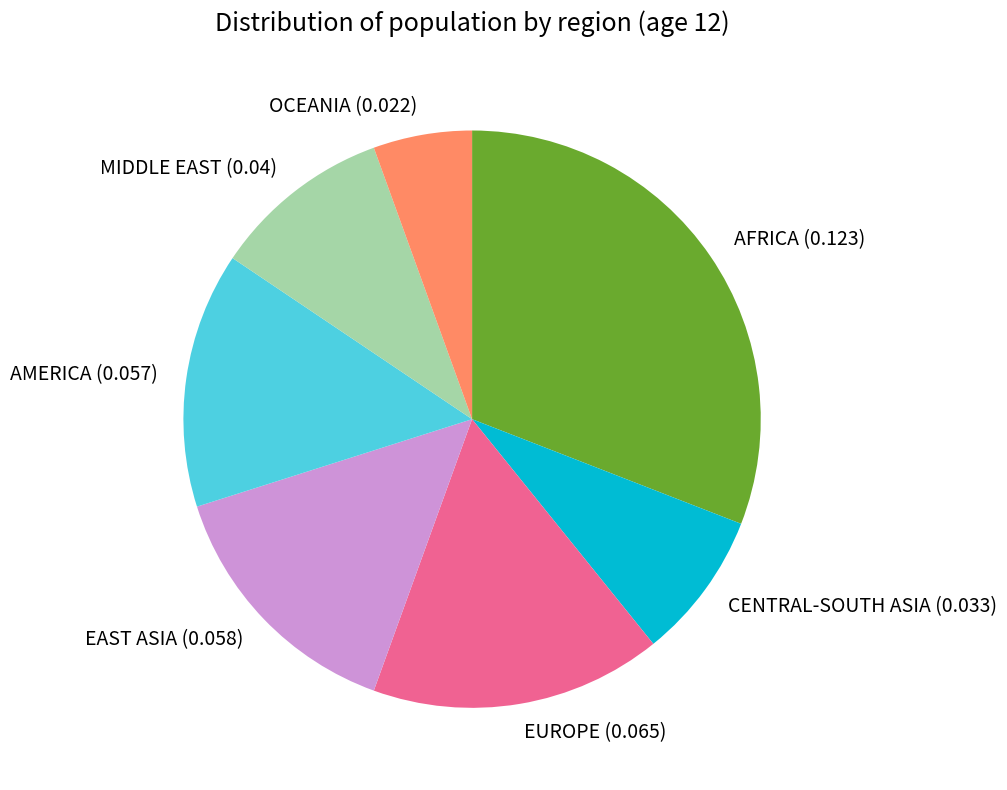

Is the sum of OCEANIA and CENTRAL-SOUTH ASIA greater than half?

No